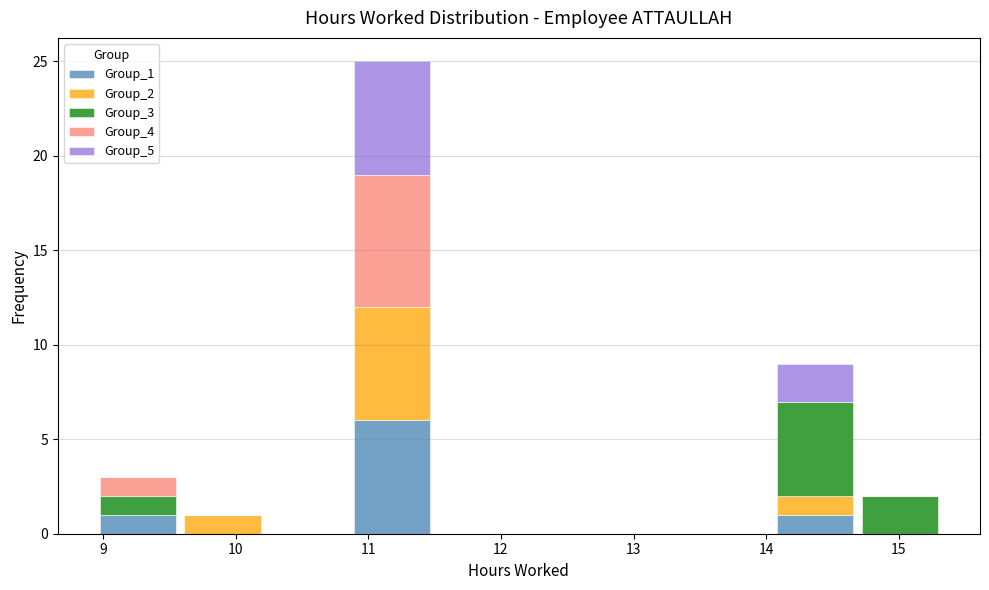

Reading left to right, transcribe this chart: for each stacked bar, give the range it covers on the x-axis and its total height. Neither the bar edges nor the heights are printed on the chart, so give them approximately, as read against the axes.

8.9 to 9.6: 3
9.6 to 10.2: 1
10.2 to 10.9: 0
10.9 to 11.5: 25
11.5 to 12.1: 0
12.1 to 12.8: 0
12.8 to 13.4: 0
13.4 to 14.1: 0
14.1 to 14.7: 9
14.7 to 15.3: 2